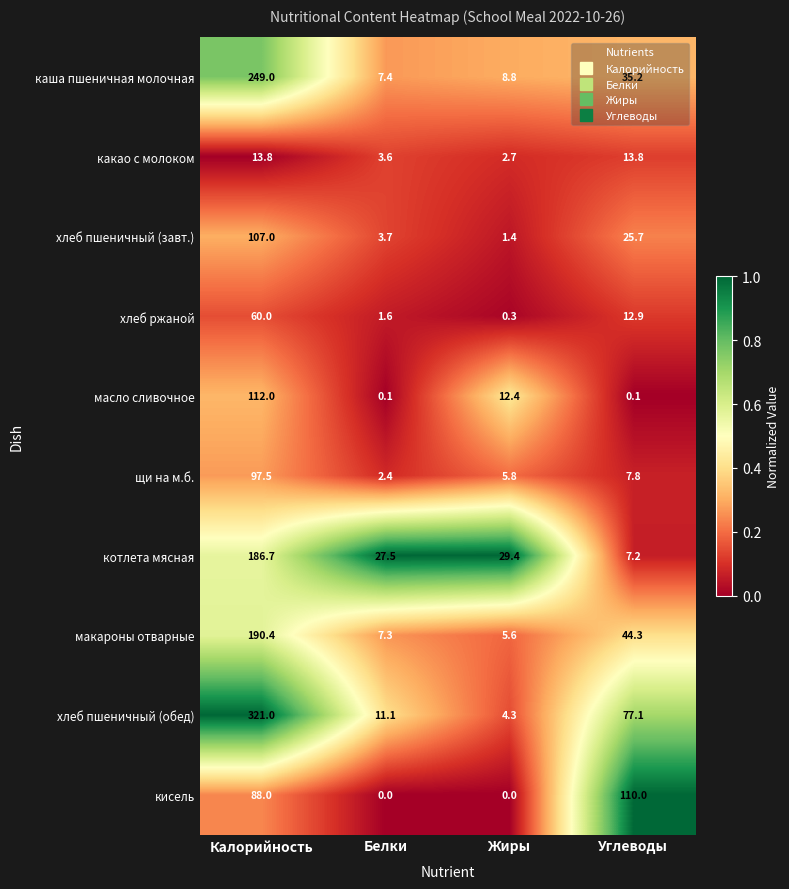

What is the difference between the котлета мясная values at Жиры and Углеводы?

22.2